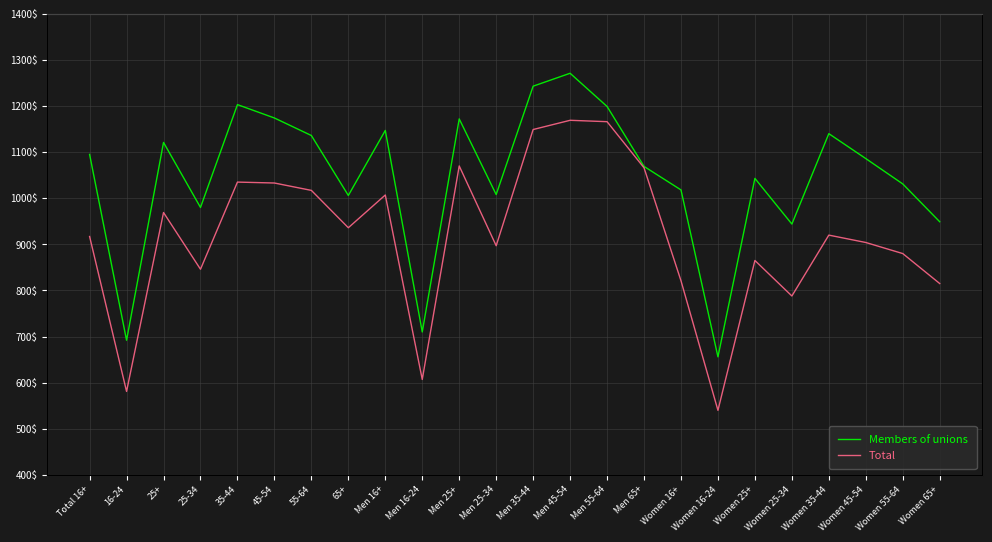

At which category does Total reach its first local peak?

25+